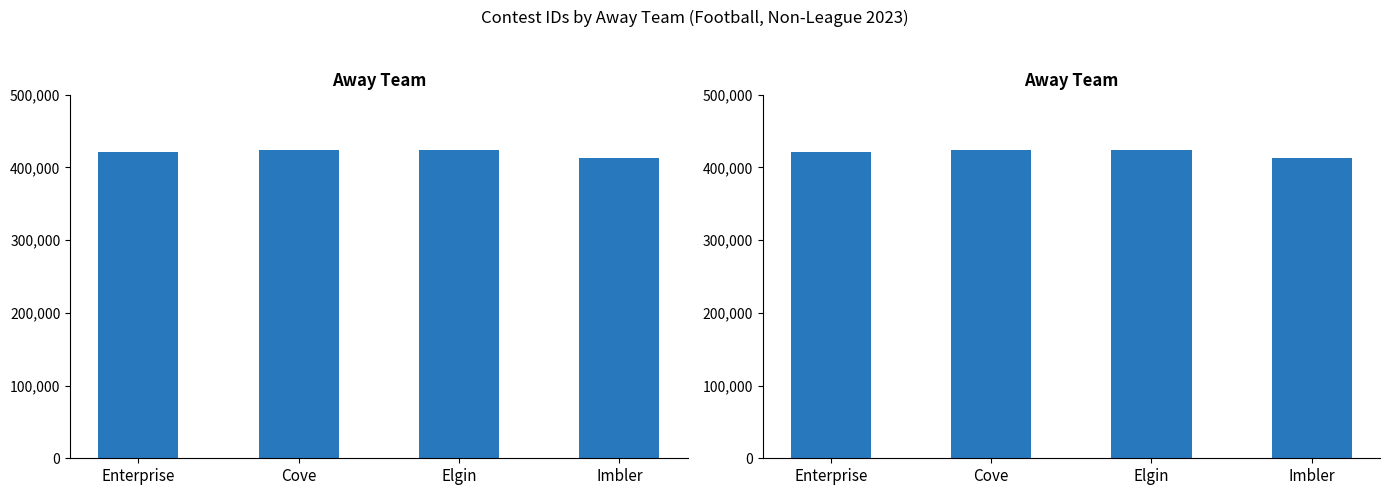

What is the ratio of the value at Cove to the value at Enterprise?

1.0